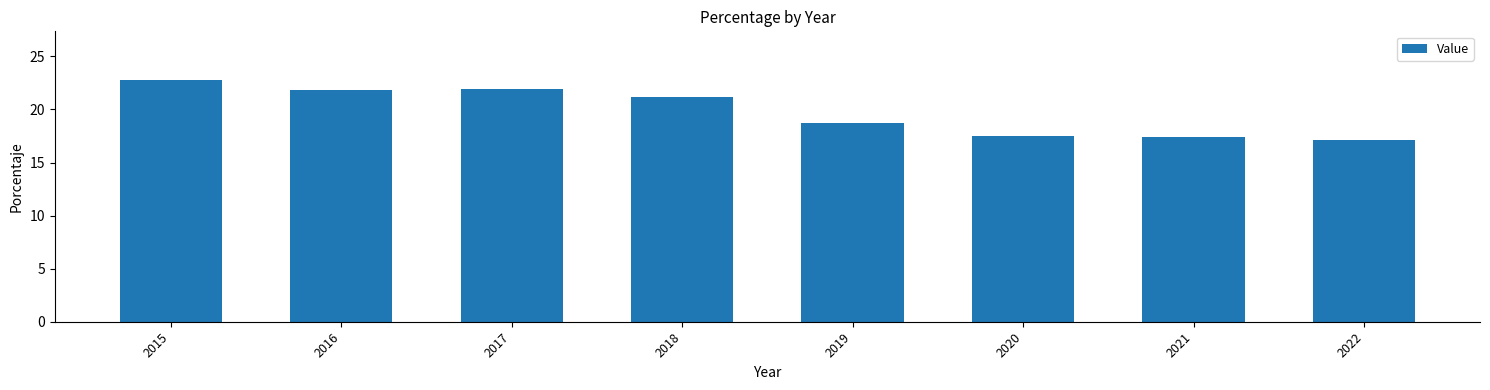

At which label does the data first exceed 21?

2015